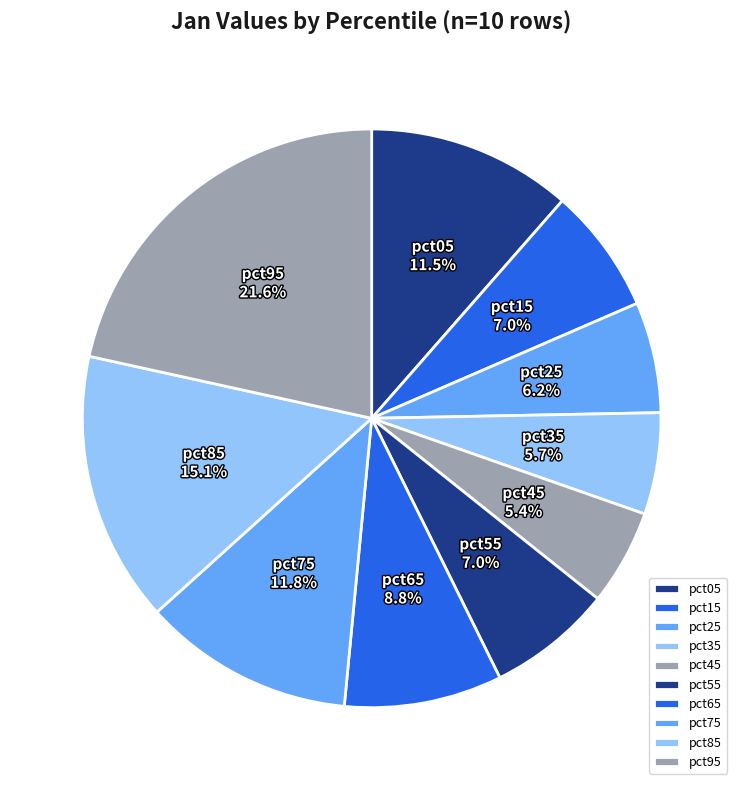

Count the number of slices in the pie.

10